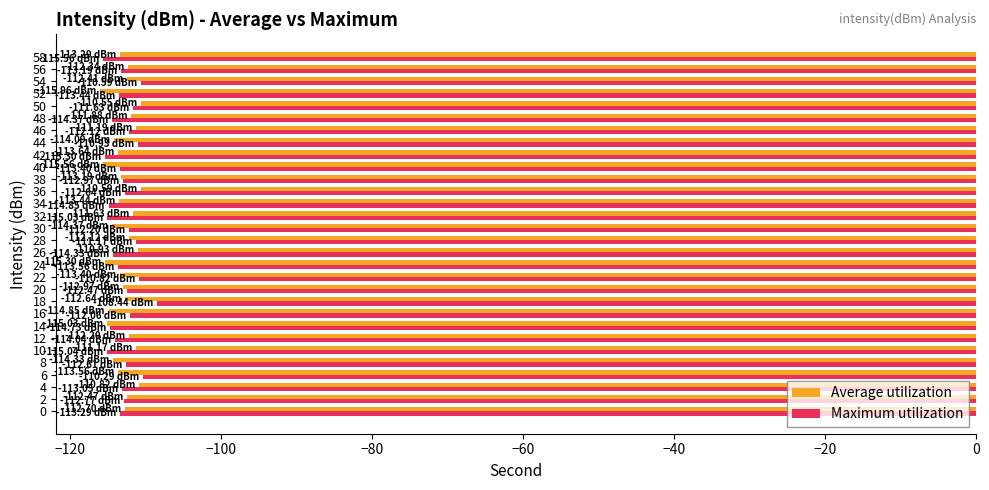

What is the sum of the Maximum utilization values at 34 and 48?

-229.2